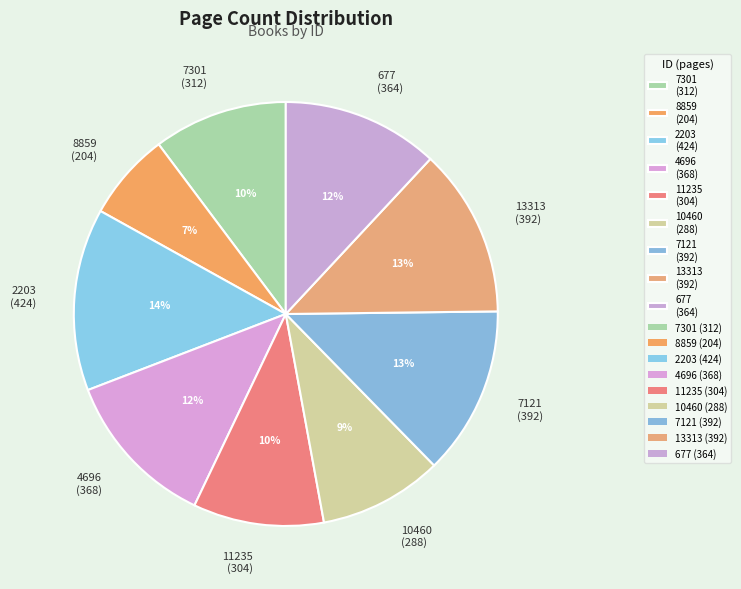

Which has a higher value, 10460 (288) or 2203 (424)?

2203 (424)